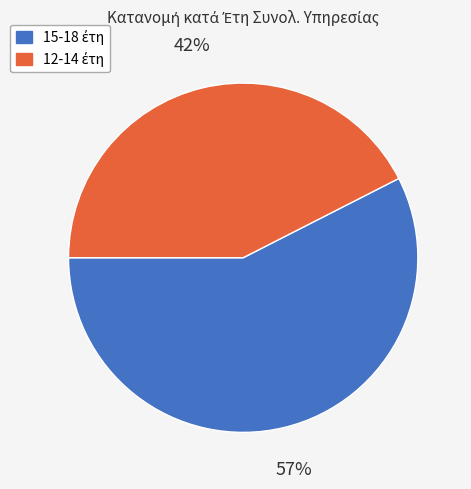

Is there a majority slice in this chart?

Yes